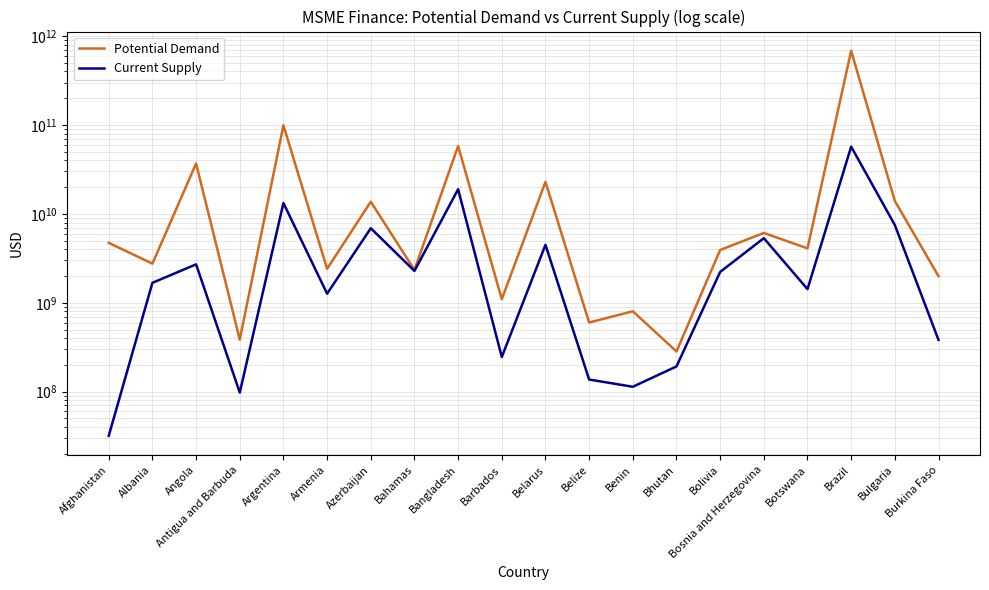

What are all the series names shown in the legend?

Potential Demand, Current Supply